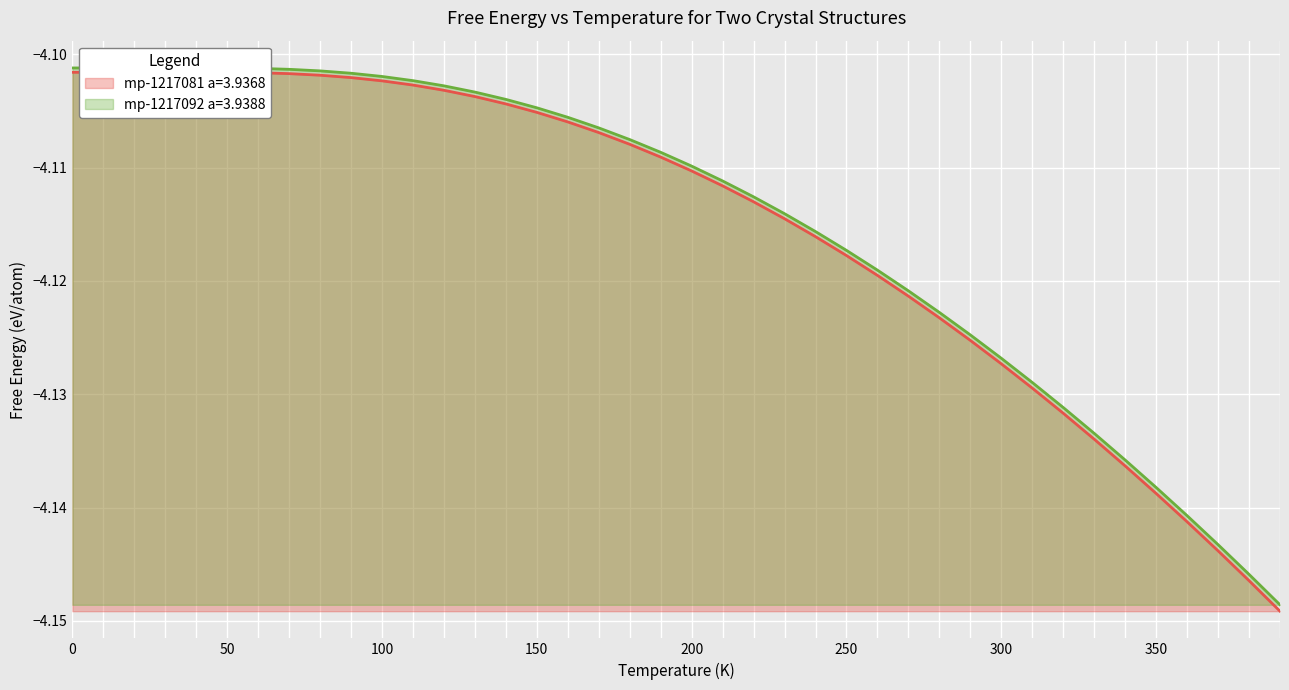

What is the minimum value shown in the chart?

-4.1